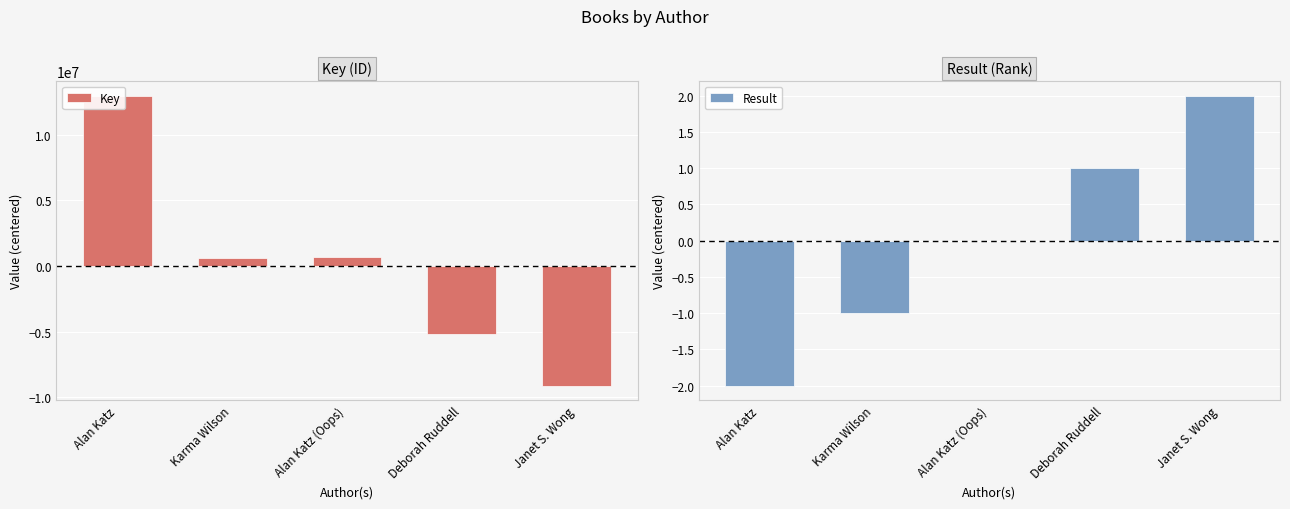

Between Alan Katz and Janet S. Wong, which series saw the biggest shift?

Key